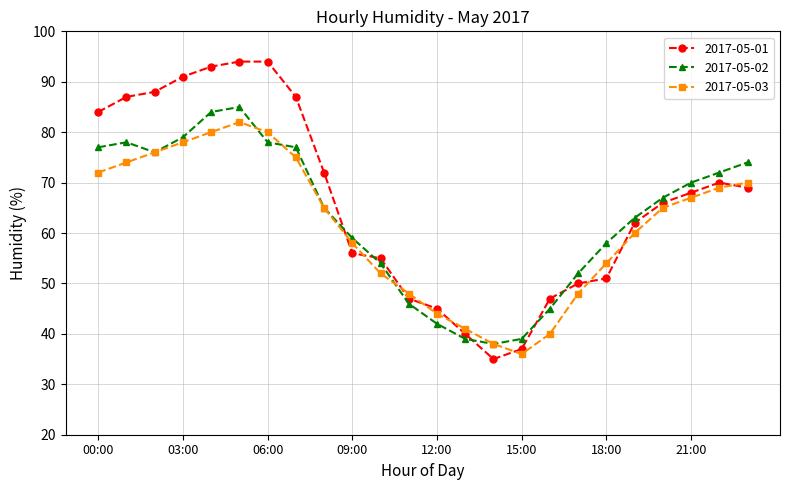

How many lines are shown in the chart?

3